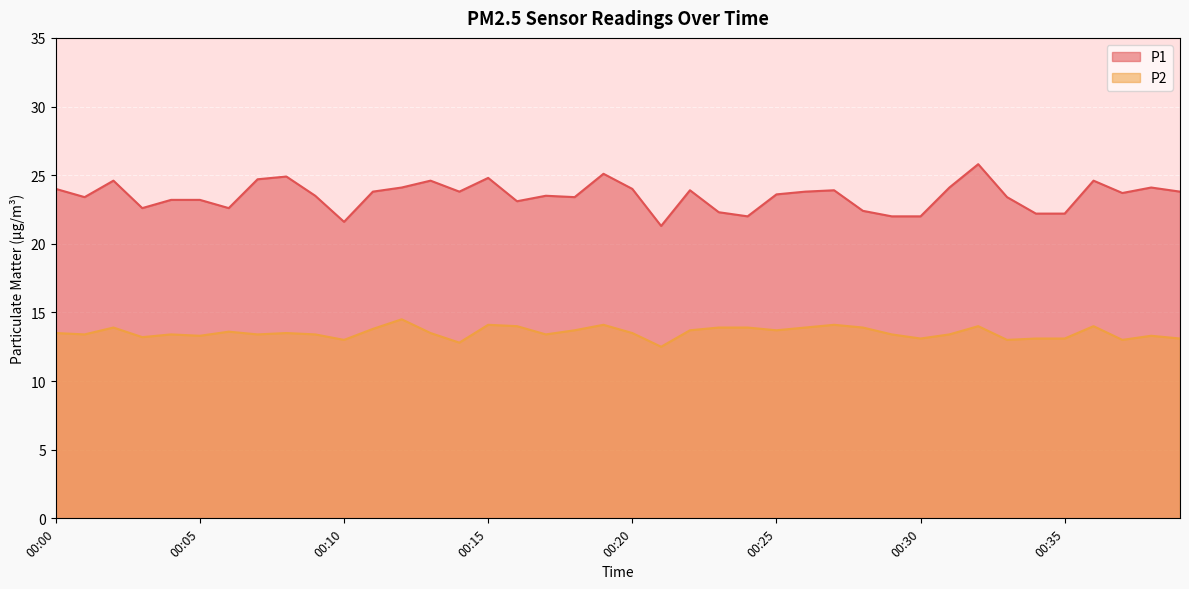

At which label does P2 first exceed 13?

00:00